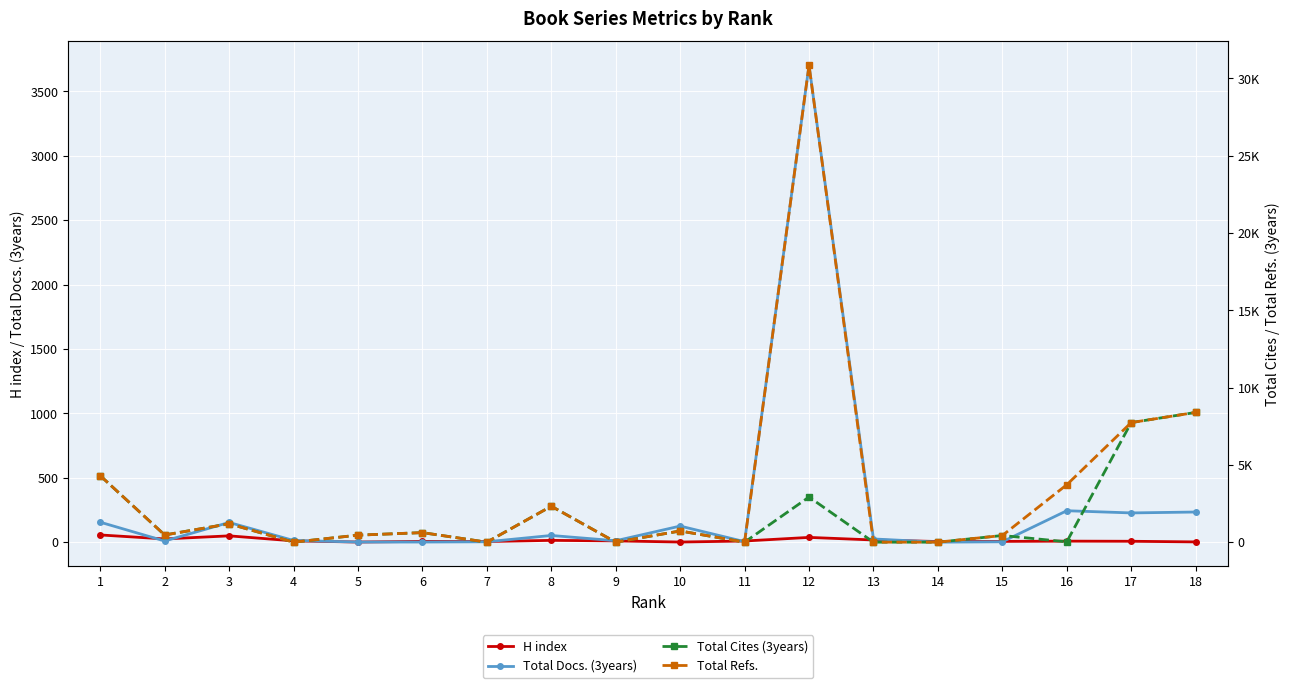

Reading left to right, list all the values displayed in this chart.

H index: 56	25	49	10	1	6	5	14	10	1	9	37	17	5	6	8	7	2
Total Docs. (3years): 155	9	153	13	1	1	3	52	11	125	4	3702	25	0	3	244	227	234
Total Cites (3years): 4301	464	1188	0	454	617	0	2325	0	724	0	2920	0	0	431	21	7735	8391
Total Refs.: 4301	464	1188	0	454	617	0	2325	0	724	0	30848	0	0	431	3714	7735	8391